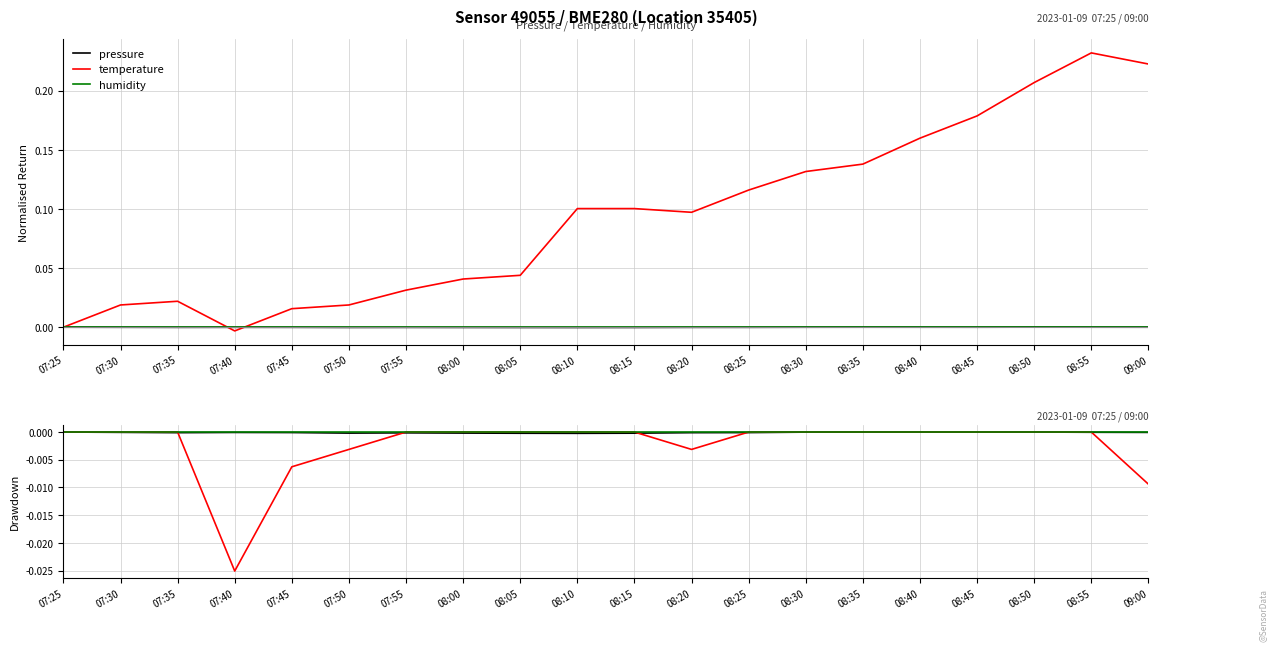

Where is the first local maximum for pressure?

07:40